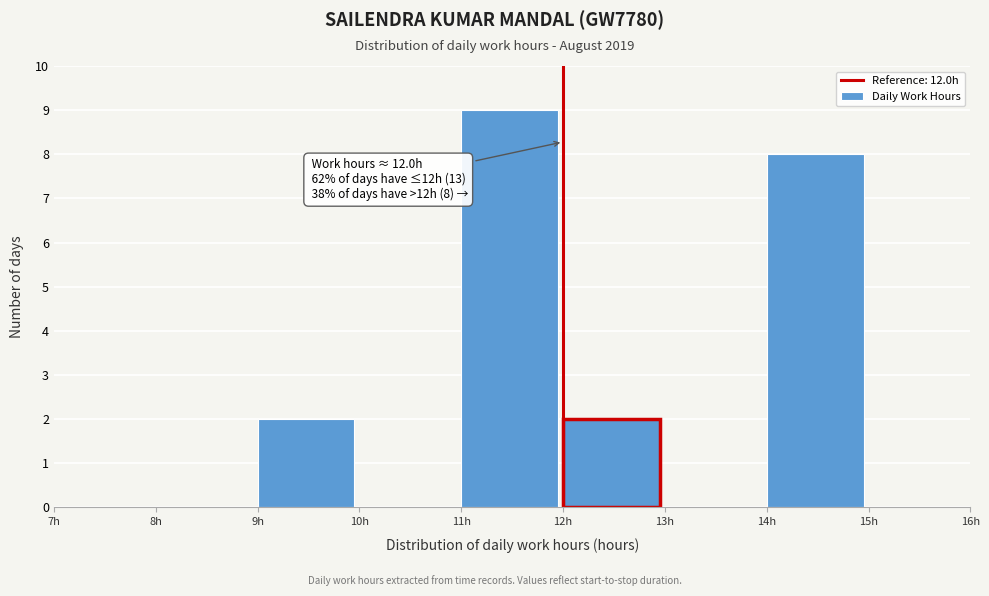

Which range on the x-axis has the tallest bar?

11 to 12